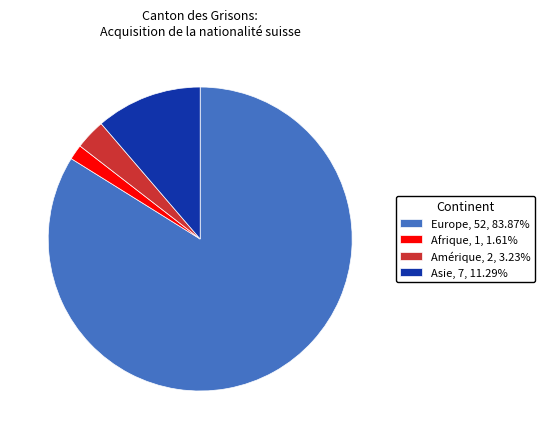

Which category accounts for the majority?

Europe